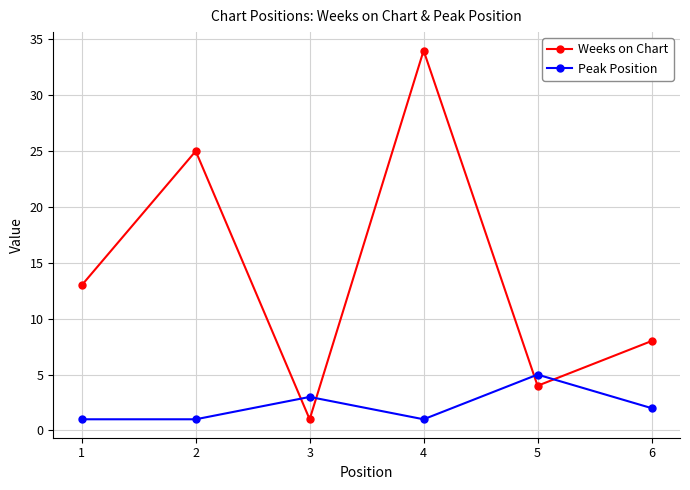

What is the value of the Peak Position point at the 3rd from the left?

3